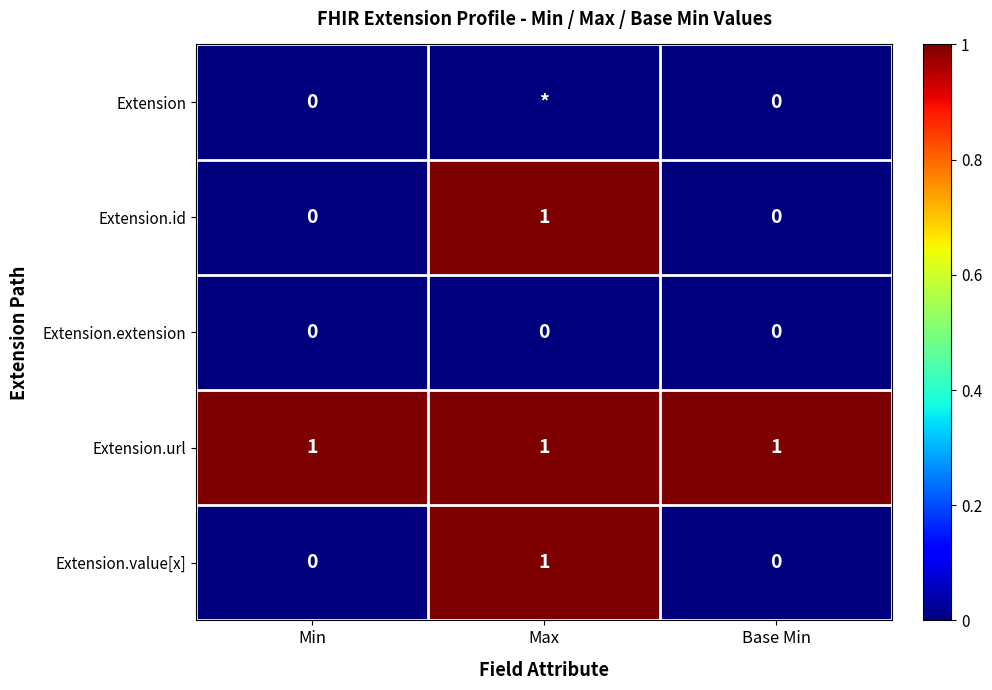

The Extension.extension series shows 0 at Base Min. True or false?

True